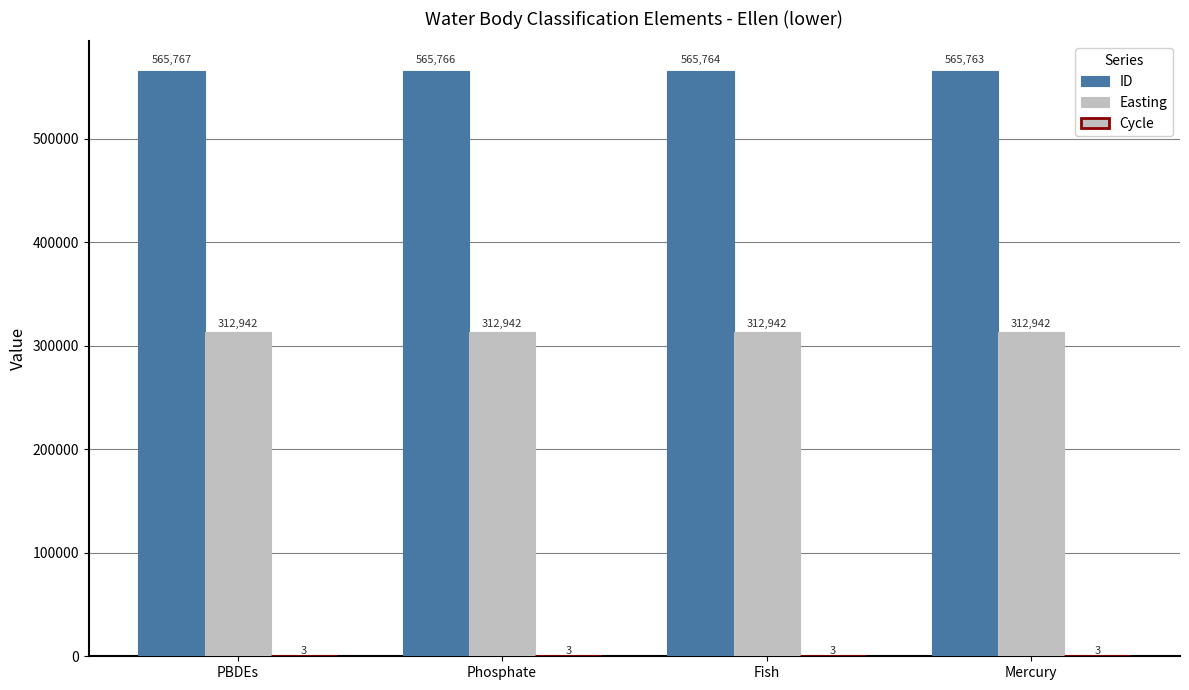

How many categories are shown in the chart?

4